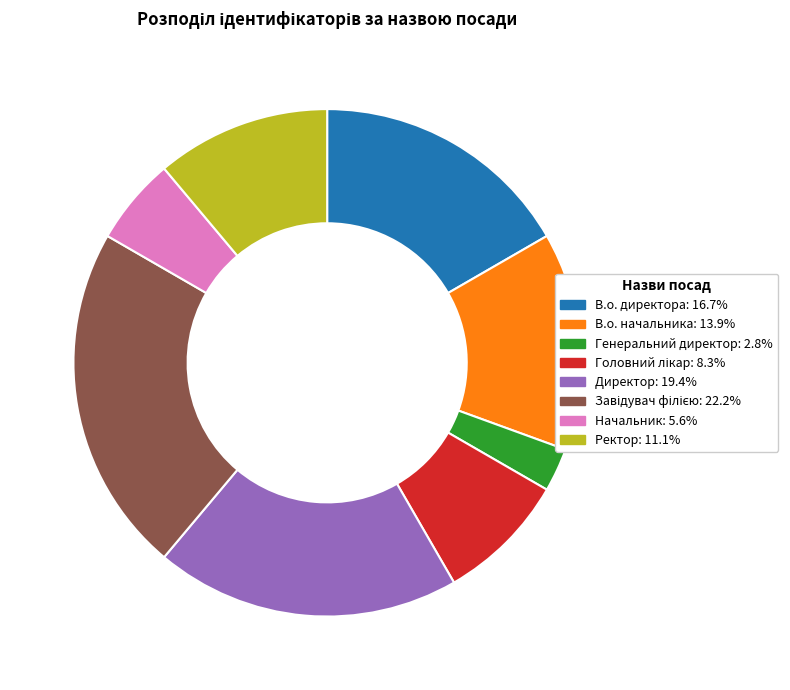

What is the ratio of the value at В.о. начальника to the value at Генеральний директор?

5.0